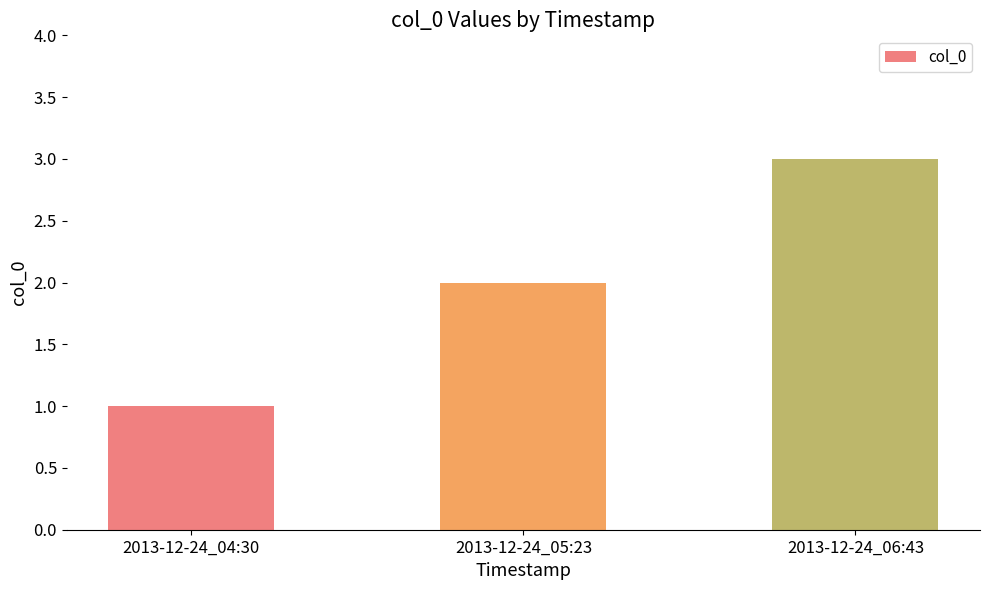

Which category has the lowest value across all series?

2013-12-24_04:30